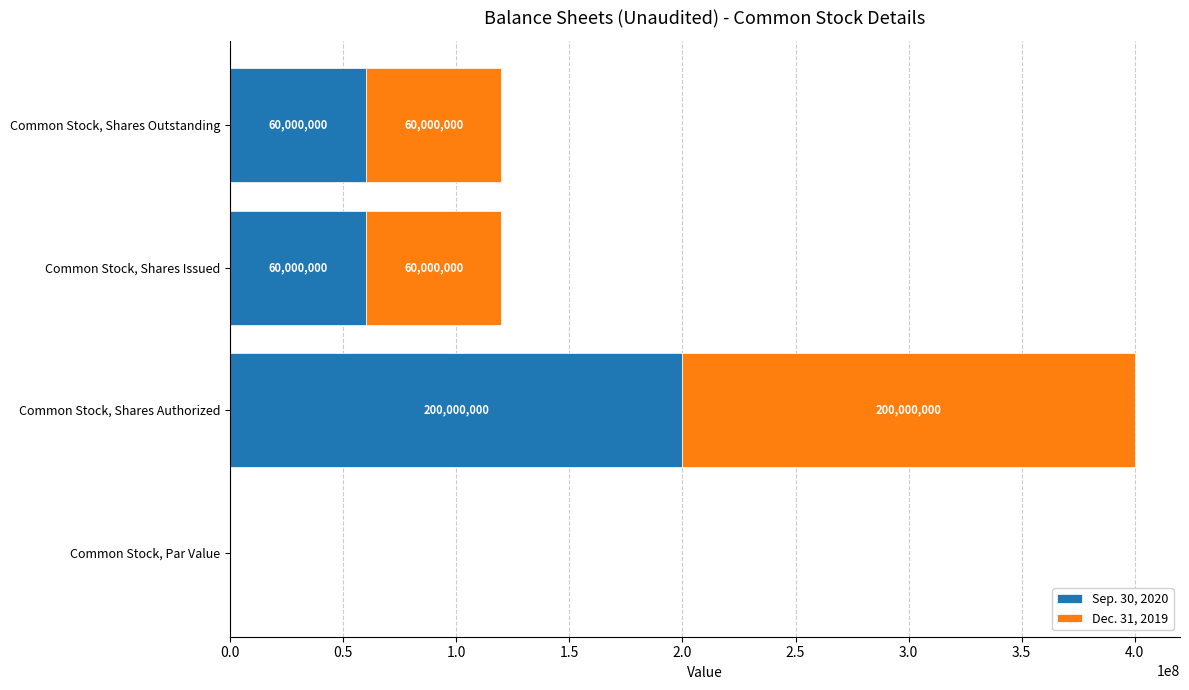

What is the sum of all Sep. 30, 2020 values?

320000000.0